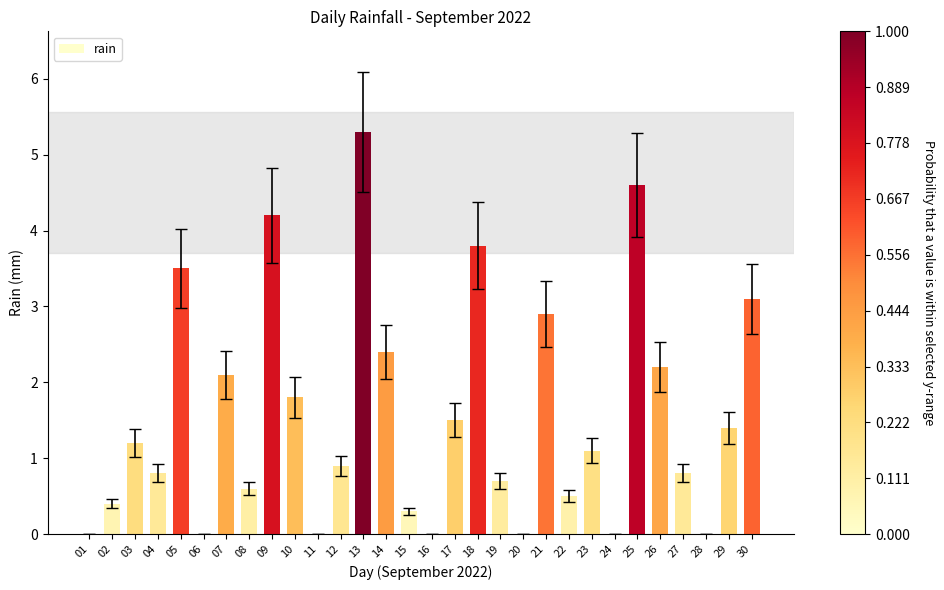

What is the maximum value shown in the chart?

5.3